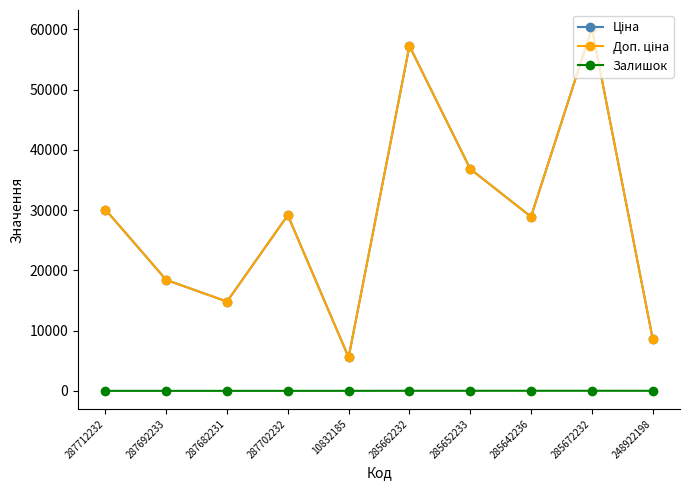

How many lines are shown in the chart?

3